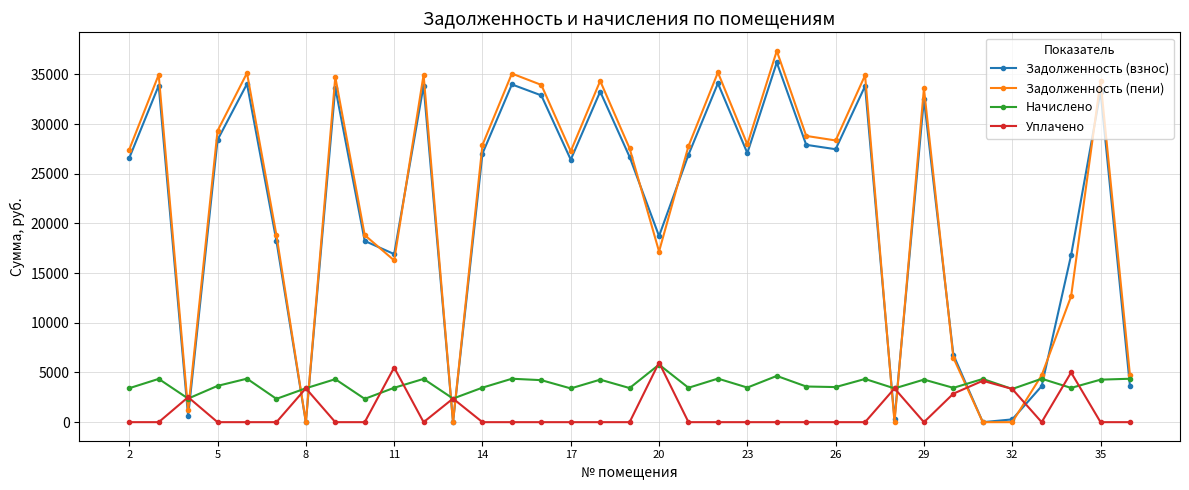

In Начислено, how many points are lower than both neighbors (excluding endpoints)?

13